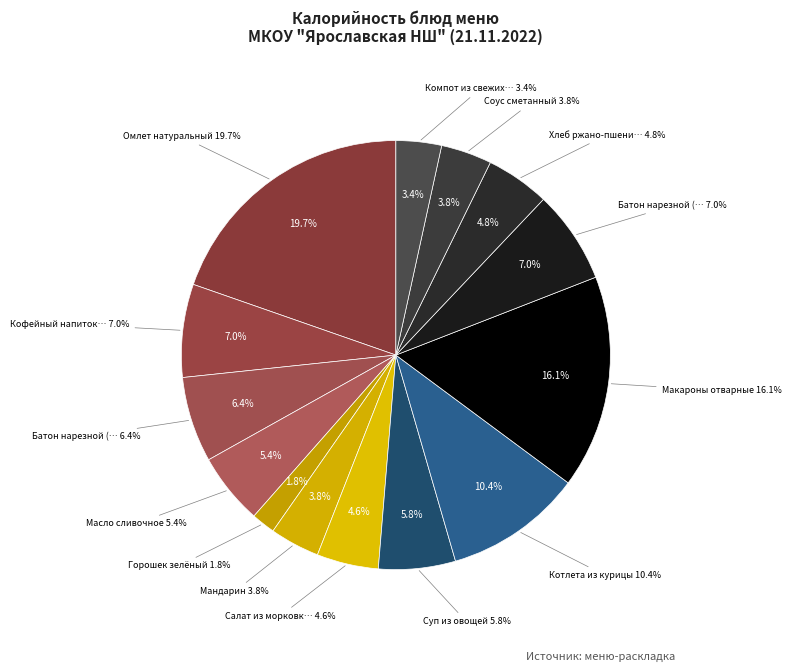

To the nearest percent, what is the difference between the Хлеб ржано-пшеничный and Батон нарезной (обед) slice percentages?

2%